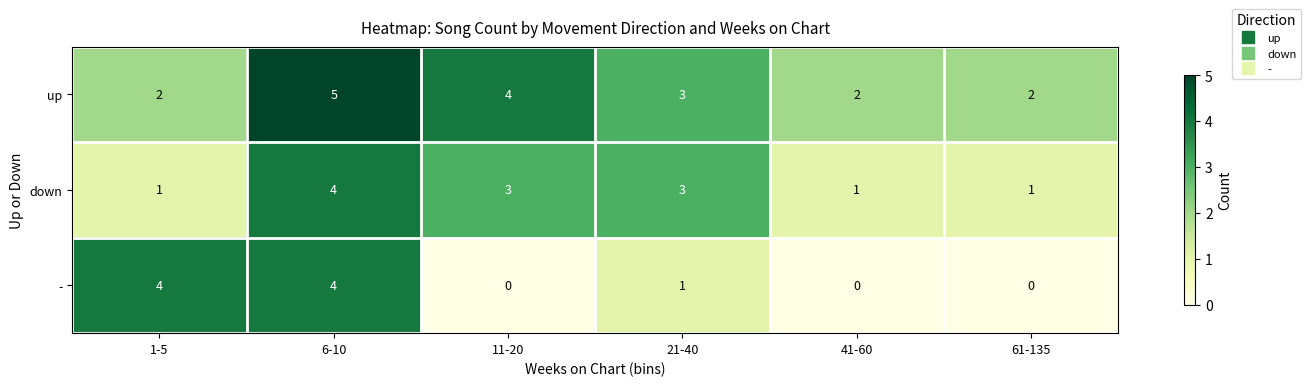

Count the down values in the range 1 to 3.

5